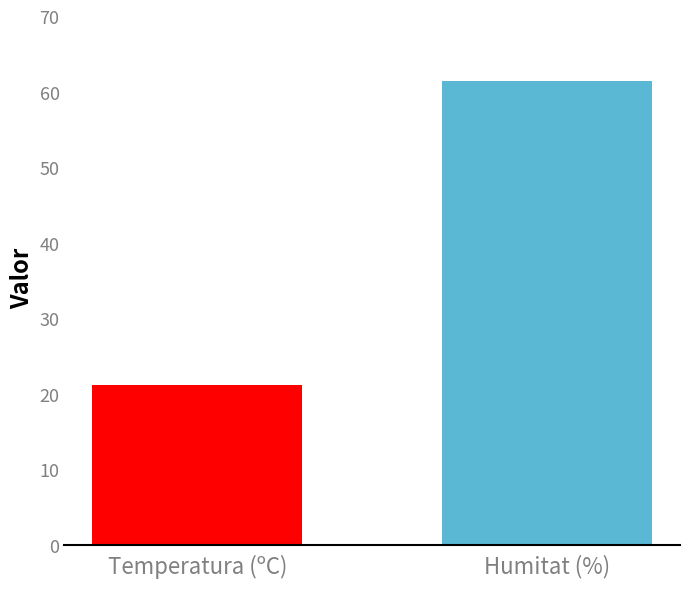

What is the average value of the Humitat (%) series?

61.4